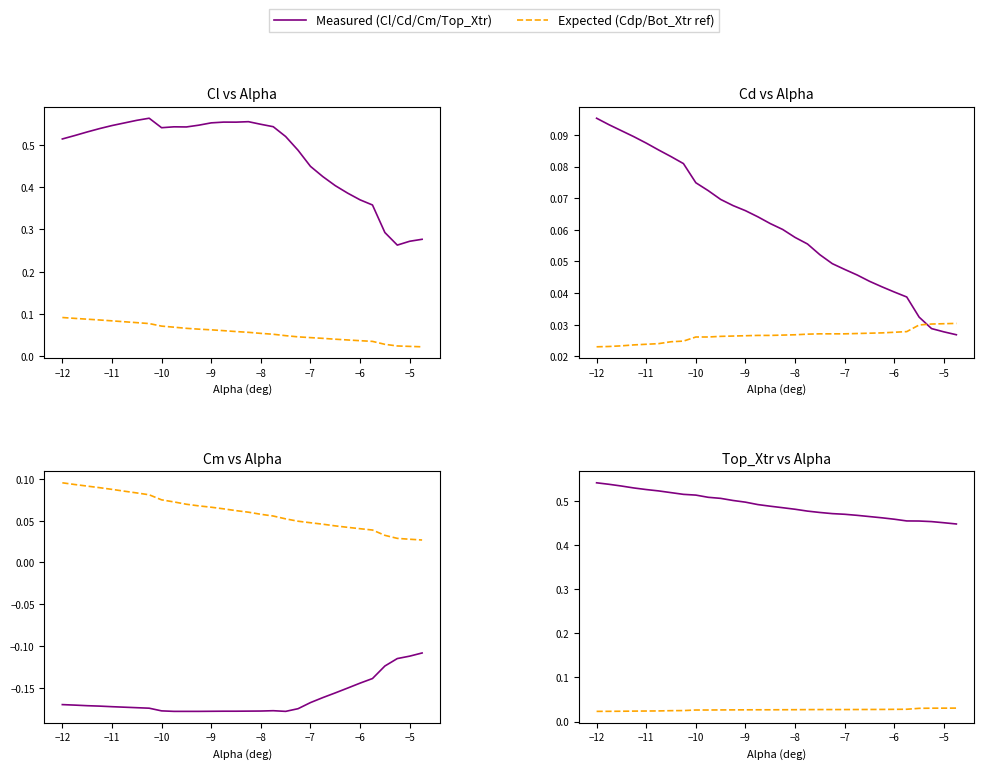

What is the total value across all series at −12?

1.1